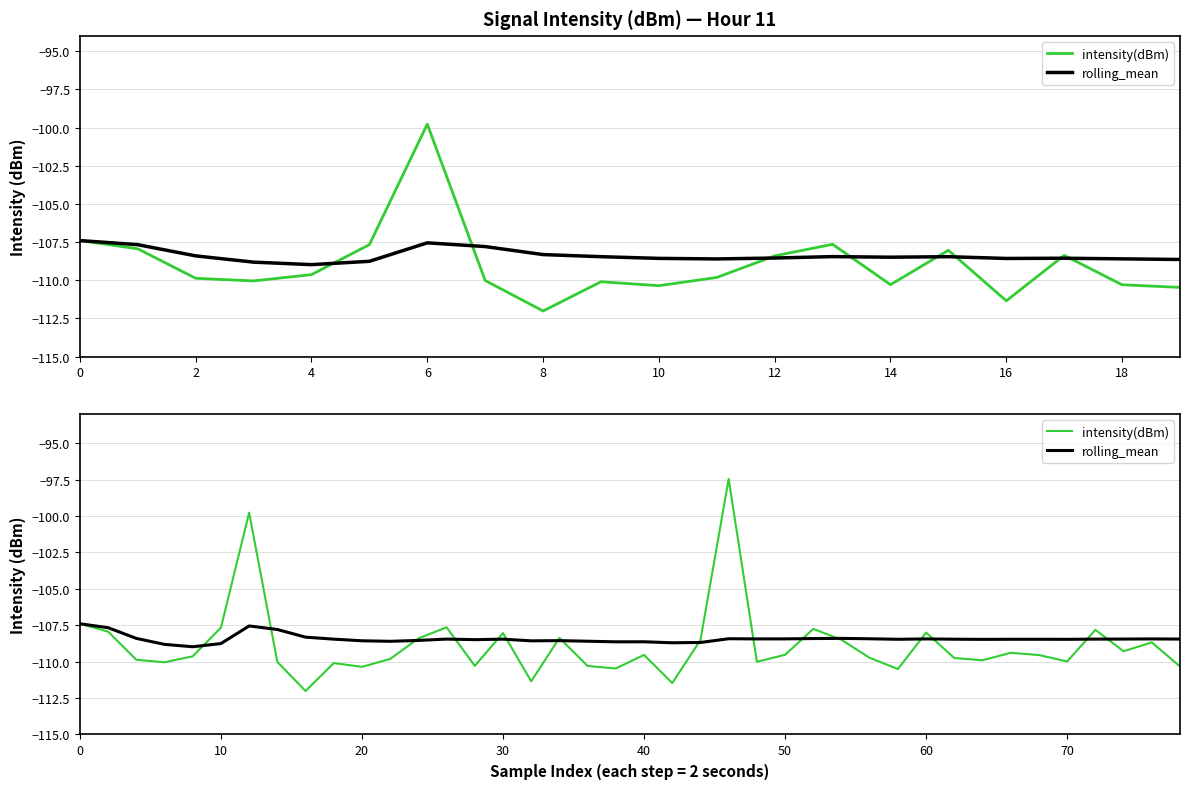

In rolling_mean, how many points are lower than both neighbors (excluding endpoints)?

10